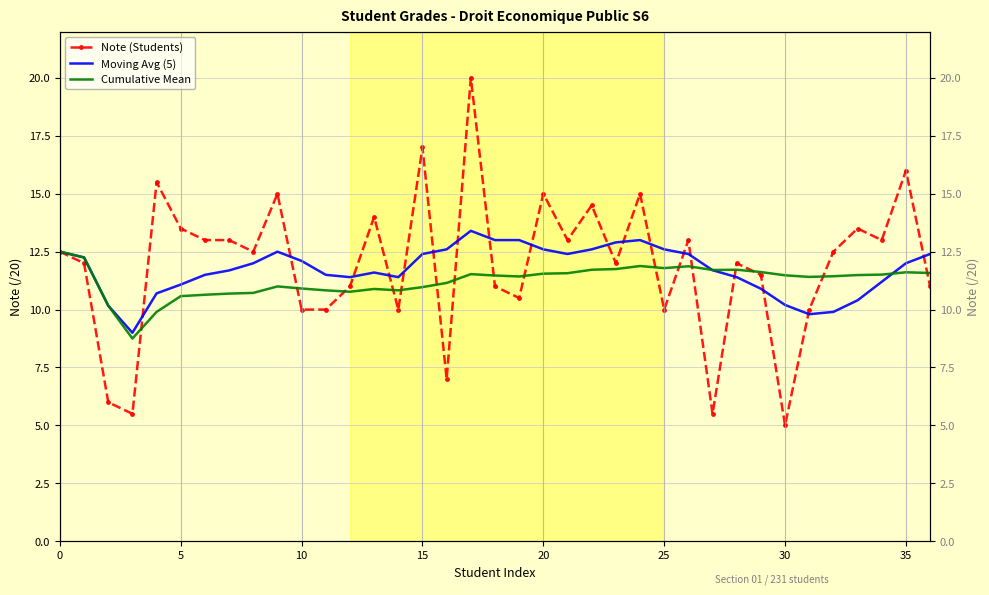

What is the maximum value shown in the chart?

20.0